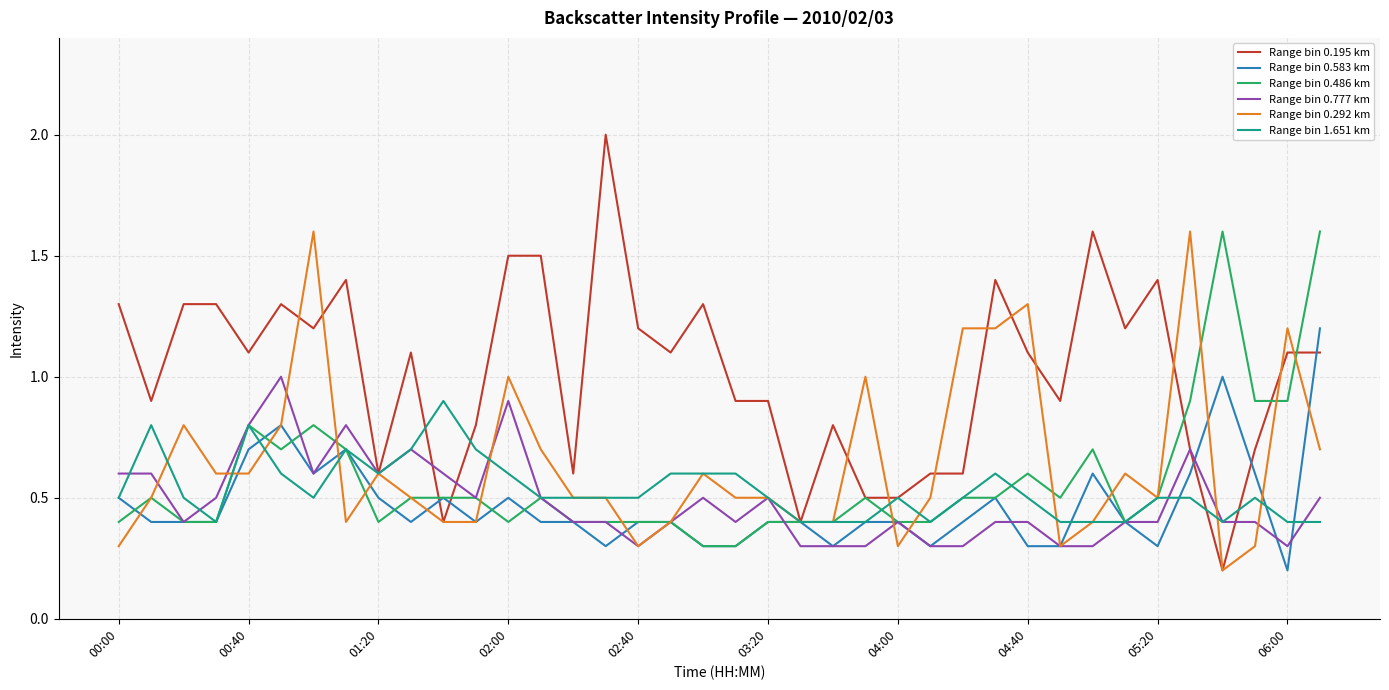

What is the maximum value for Range bin 0.292 km?

1.6